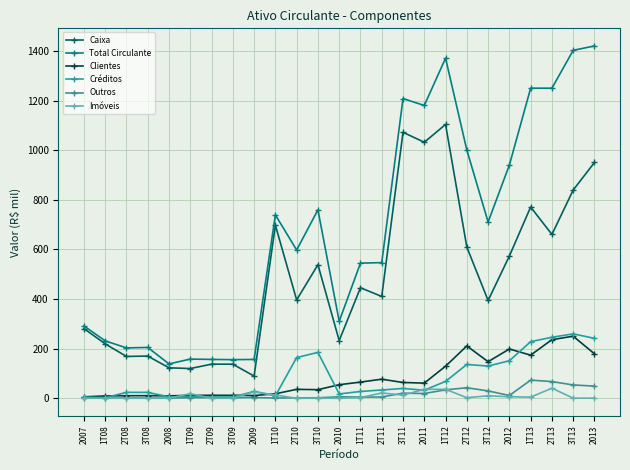

How many data points does each series have?

25